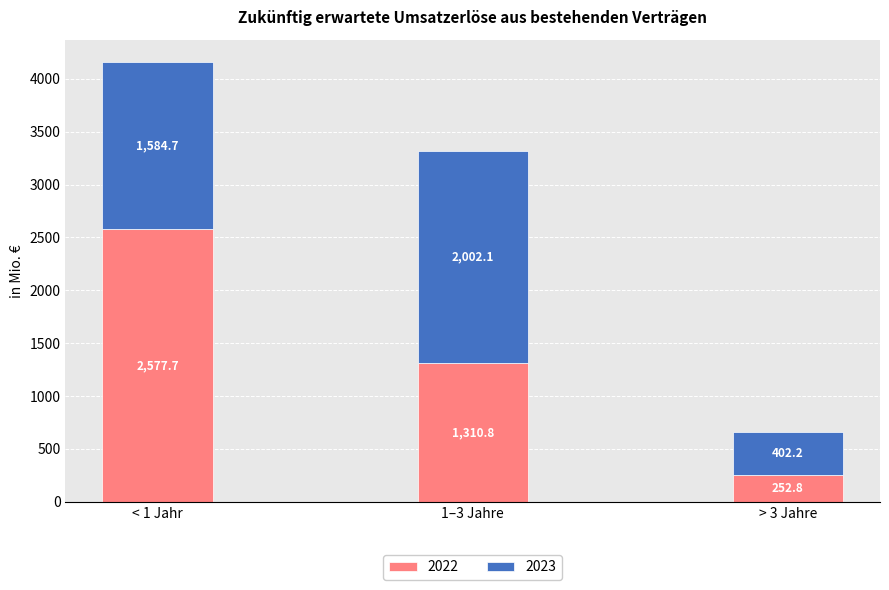

Where is 2022 nearest to the value 1415?

1–3 Jahre